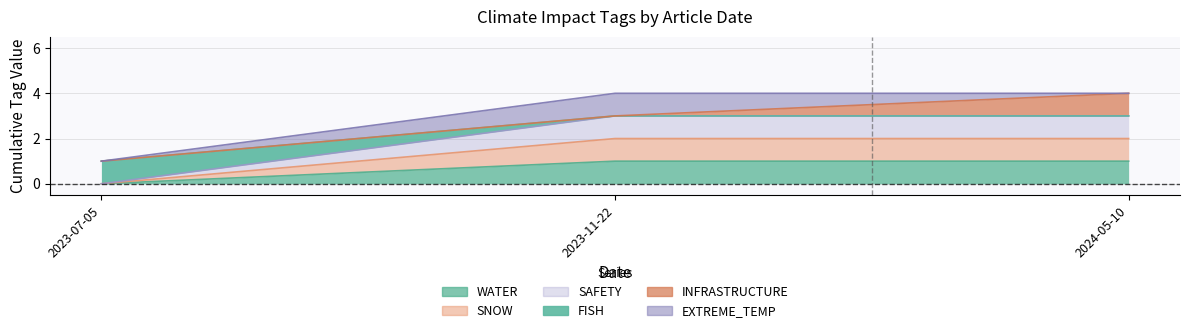

Is the value of SAFETY at 2023-07-05 greater than the value of SNOW at 2024-05-10?

No